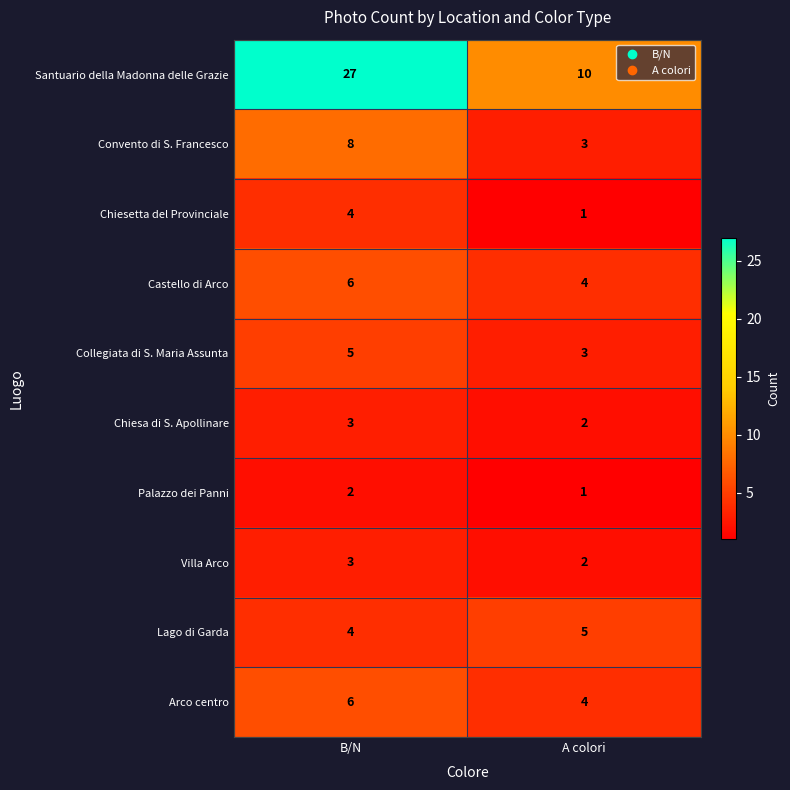

What is the maximum value shown in the chart?

27